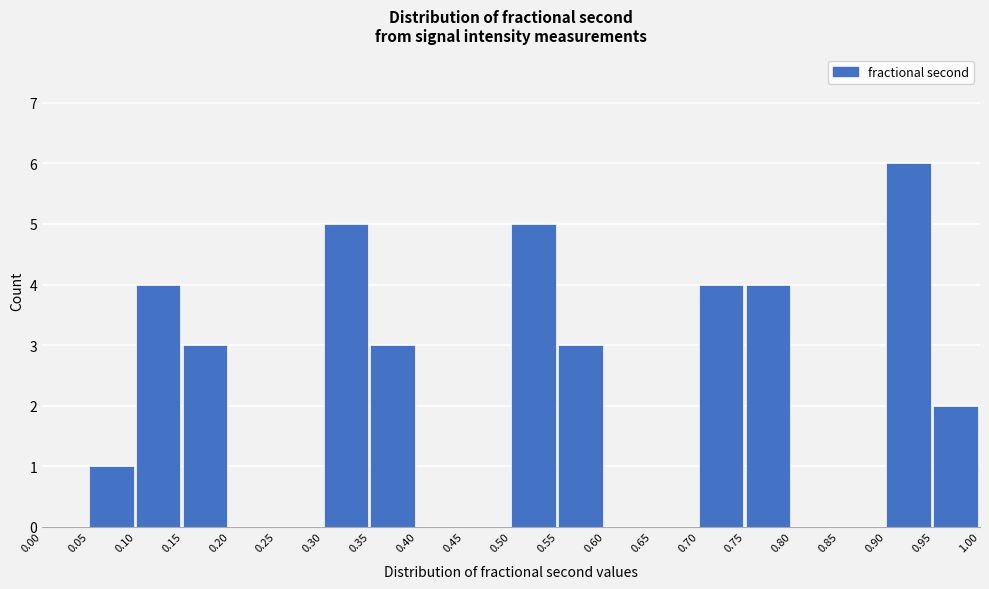

Reading left to right, list every bar in this chart as the range it spans on the x-axis followed by its height. The values are not printed on the chart, so give them approximately, as read against the axis.

0.00 to 0.05: 0
0.05 to 0.10: 1
0.10 to 0.15: 4
0.15 to 0.20: 3
0.20 to 0.25: 0
0.25 to 0.30: 0
0.30 to 0.35: 5
0.35 to 0.40: 3
0.40 to 0.45: 0
0.45 to 0.50: 0
0.50 to 0.55: 5
0.55 to 0.60: 3
0.60 to 0.65: 0
0.65 to 0.70: 0
0.70 to 0.75: 4
0.75 to 0.80: 4
0.80 to 0.85: 0
0.85 to 0.90: 0
0.90 to 0.95: 6
0.95 to 1.00: 2